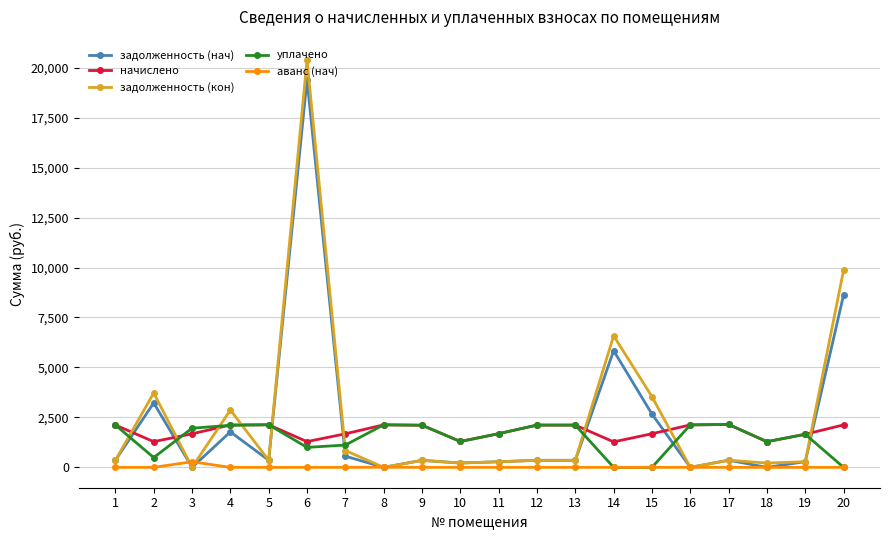

True or false: задолженность (кон) has more than 2 points higher than both neighbors.

True